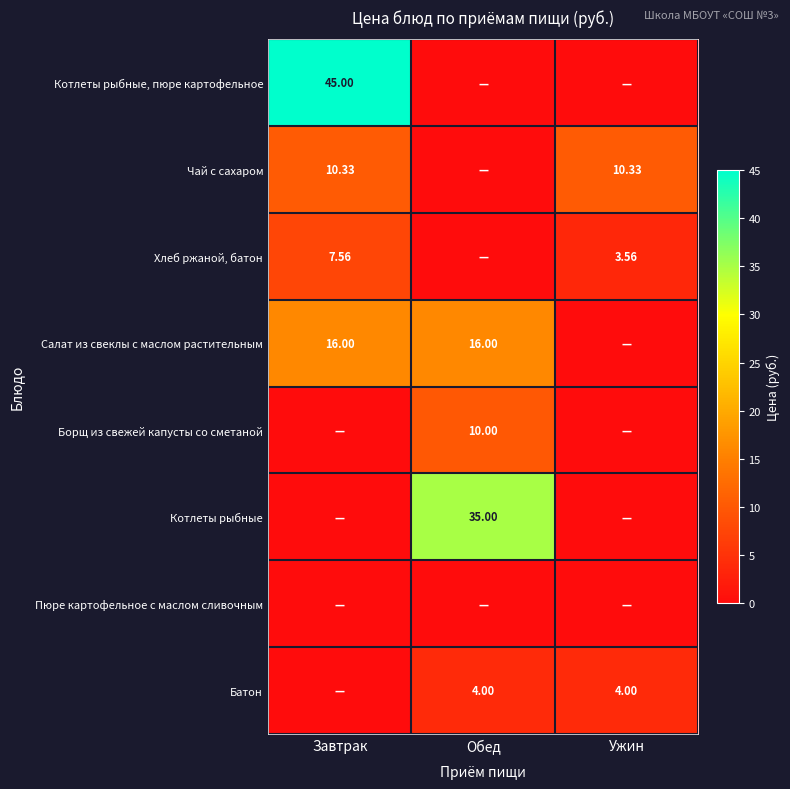

Between Завтрак and Ужин, which is larger?

Завтрак